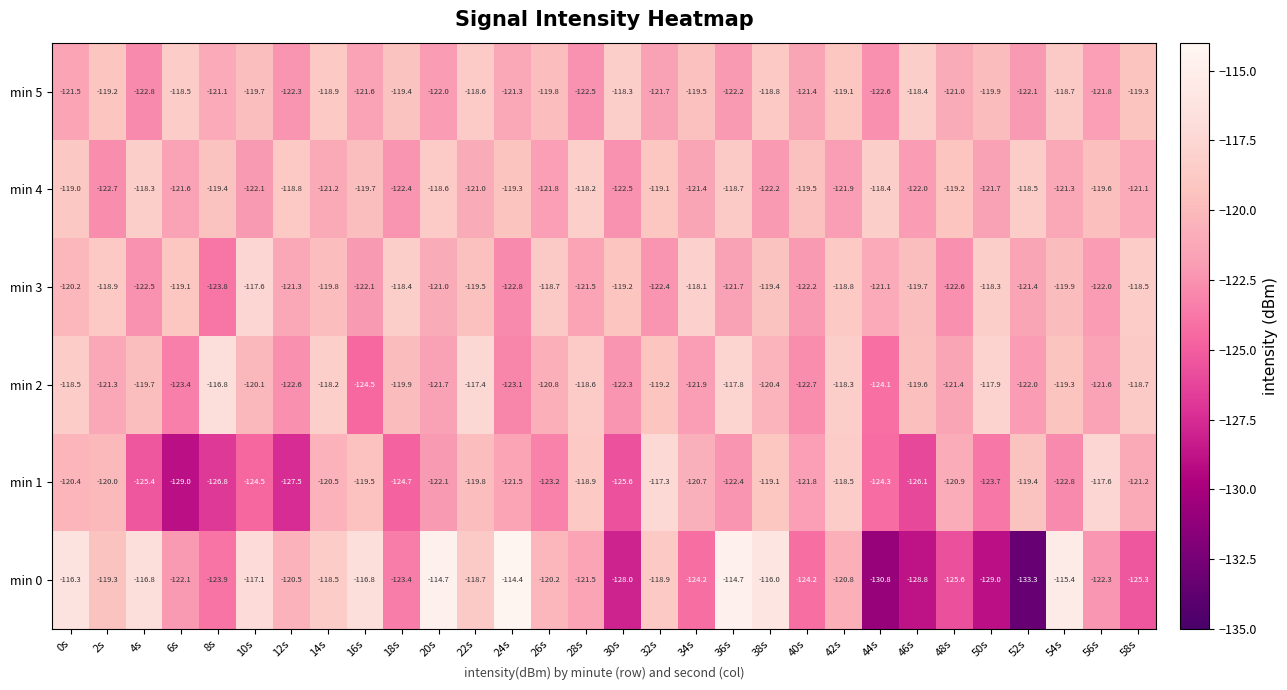

At which label does min 5 first exceed -119?

6s